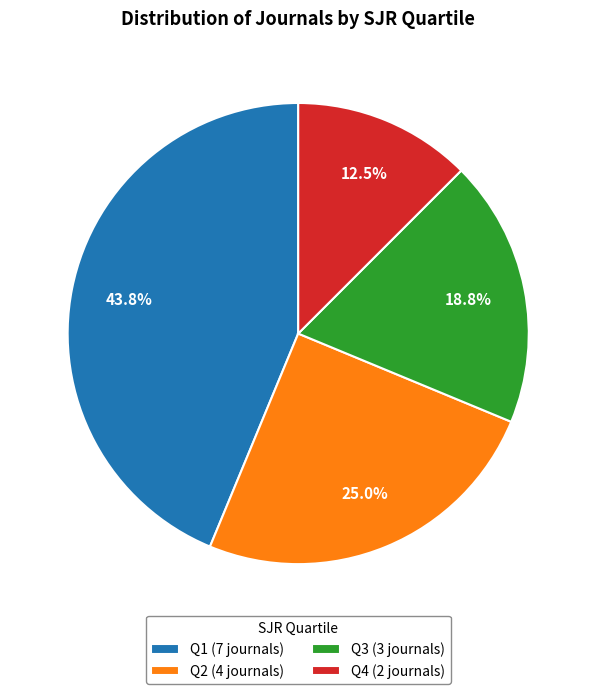

Is Q3 the majority of the pie?

No